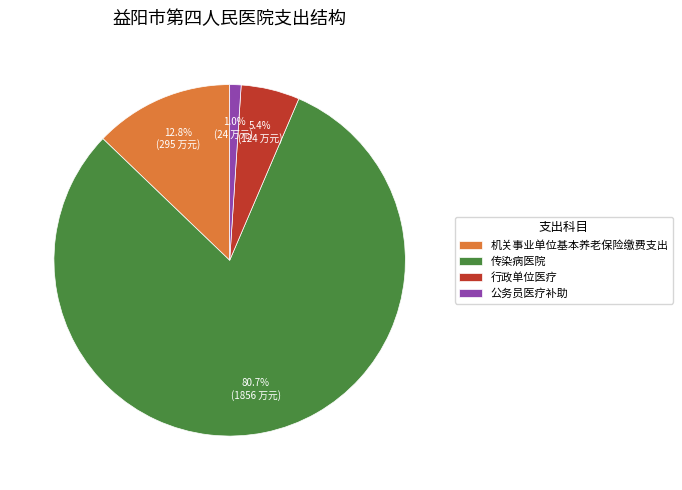

Does 公务员医疗补助 account for over 50% of the chart?

No